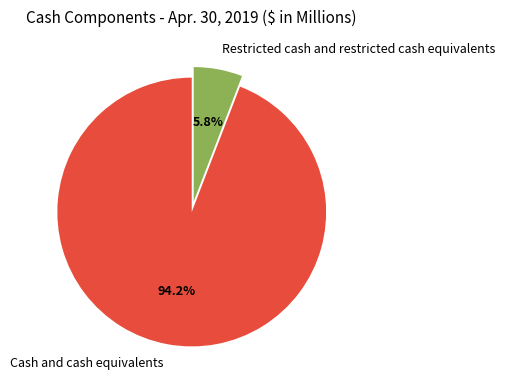

How much of the chart is everything except Cash and cash equivalents?

5.8%